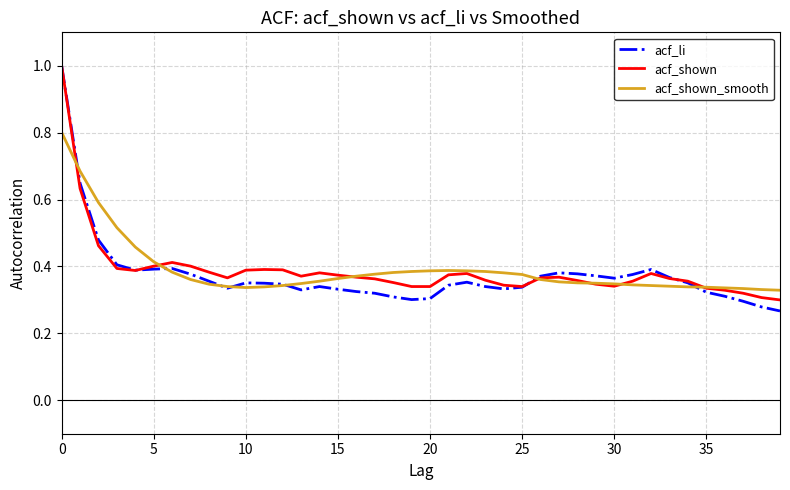

Which series has the largest range (max minus min)?

acf_li